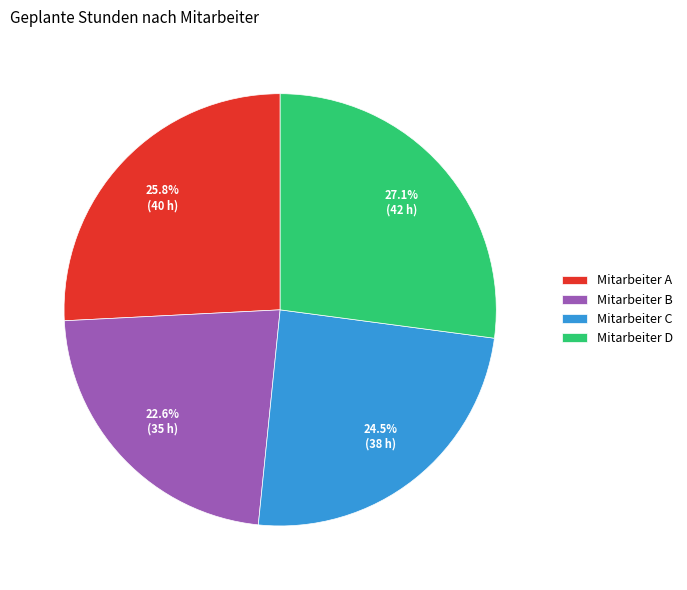

Rank the categories by value from lowest to highest.

Mitarbeiter B, Mitarbeiter C, Mitarbeiter A, Mitarbeiter D